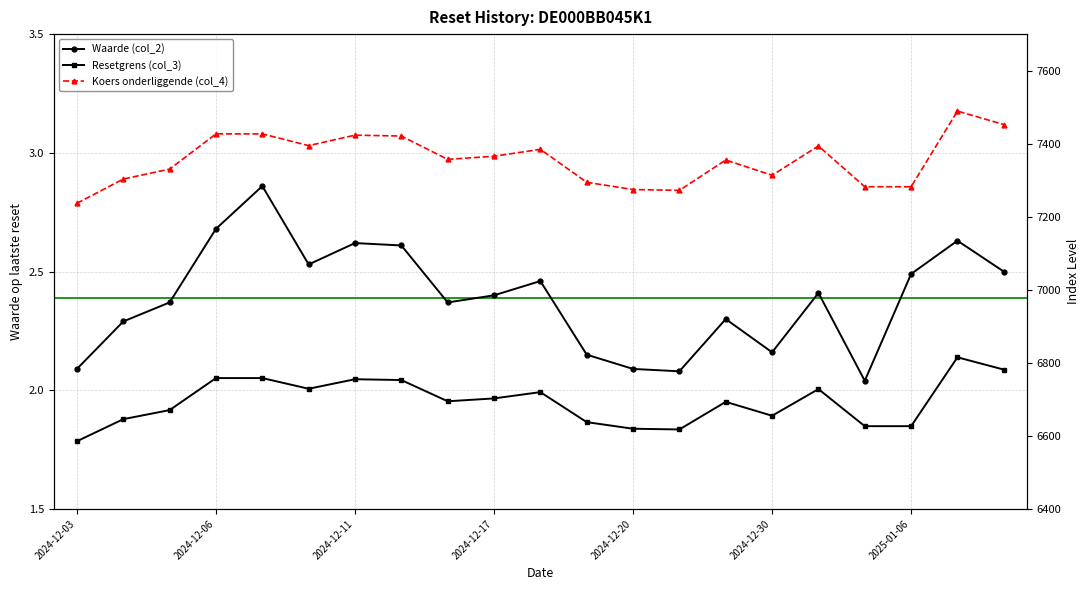

Count the number of data series in this chart.

3